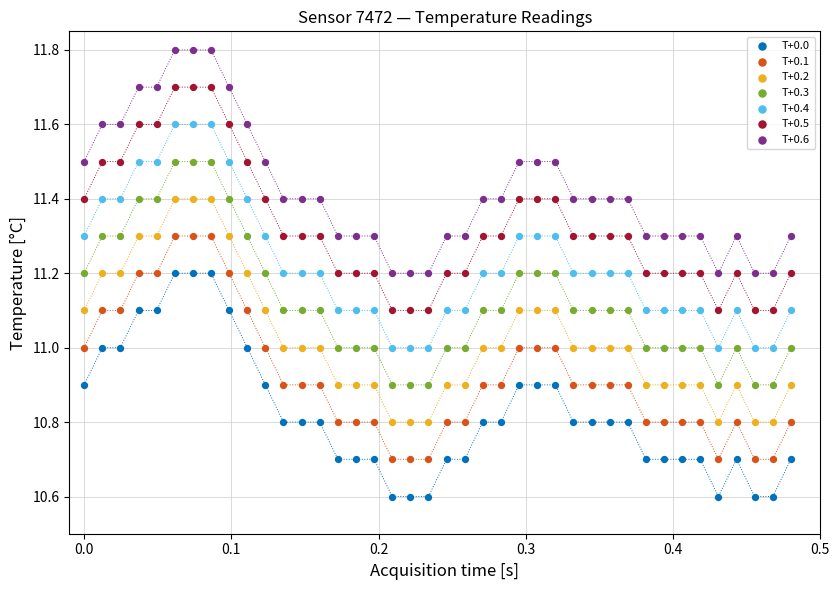

Which series contains the highest Y value?

T+0.6